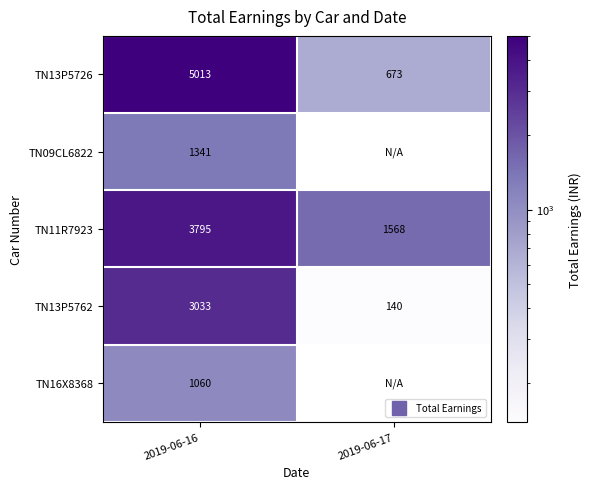

What is the maximum value shown in the chart?

5012.8